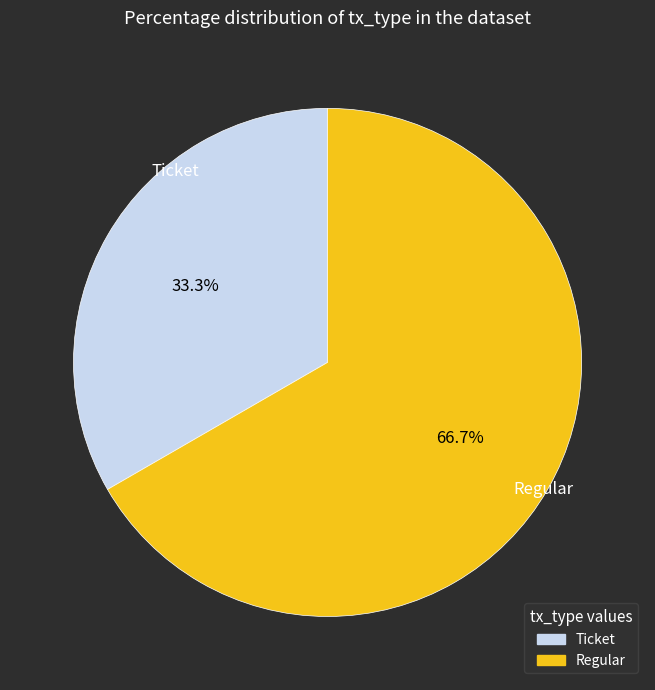

To the nearest percent, what percentage of the pie is Regular?

67%